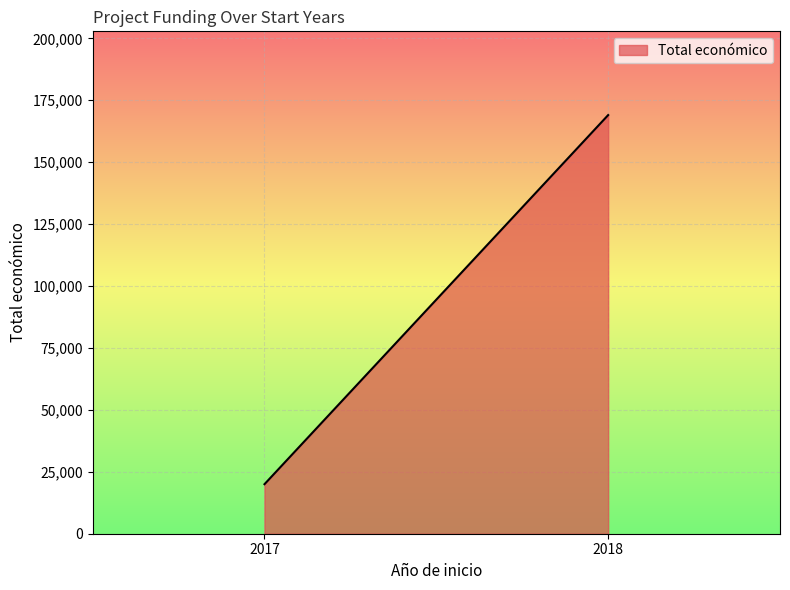

What is the approximate value at 2018, to the nearest 10?

169010